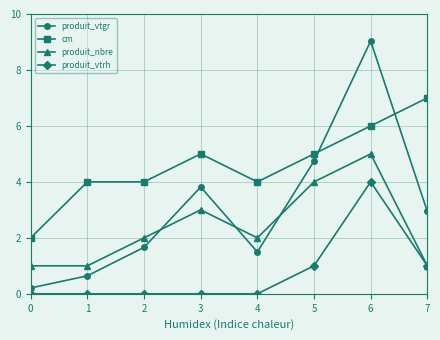

Rank the series by their maximum value, from highest to lowest.

produit_vtgr, cm, produit_nbre, produit_vtrh